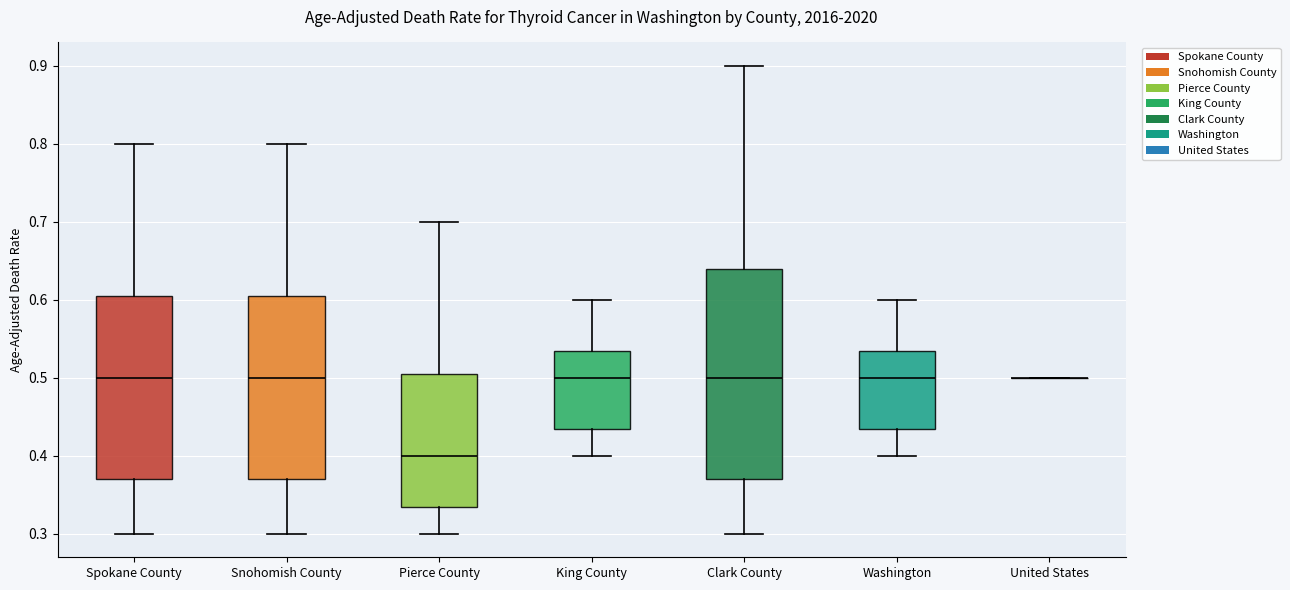

Which box is the tallest, from its lower edge to its upper edge?

Clark County